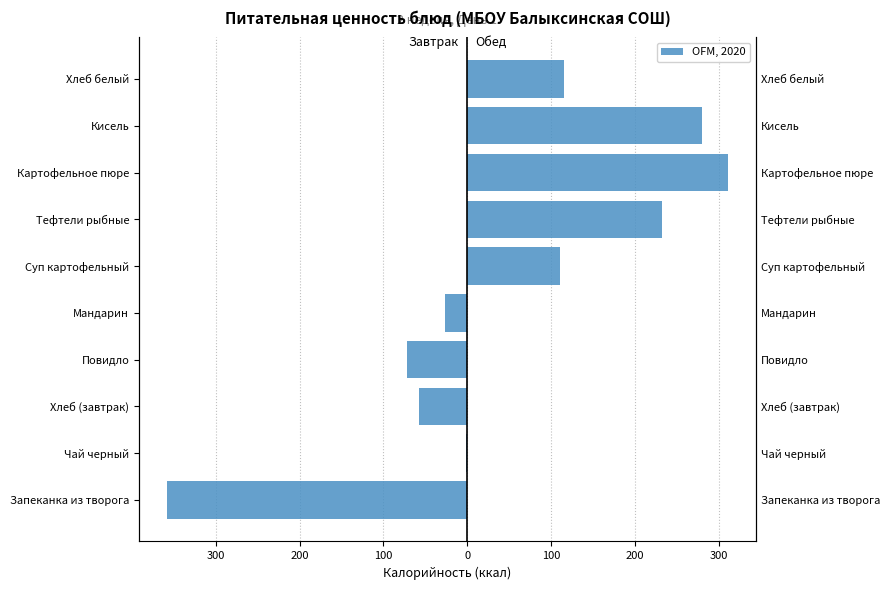

List the series in order of their overall mean, lowest first.

Завтрак, Обед